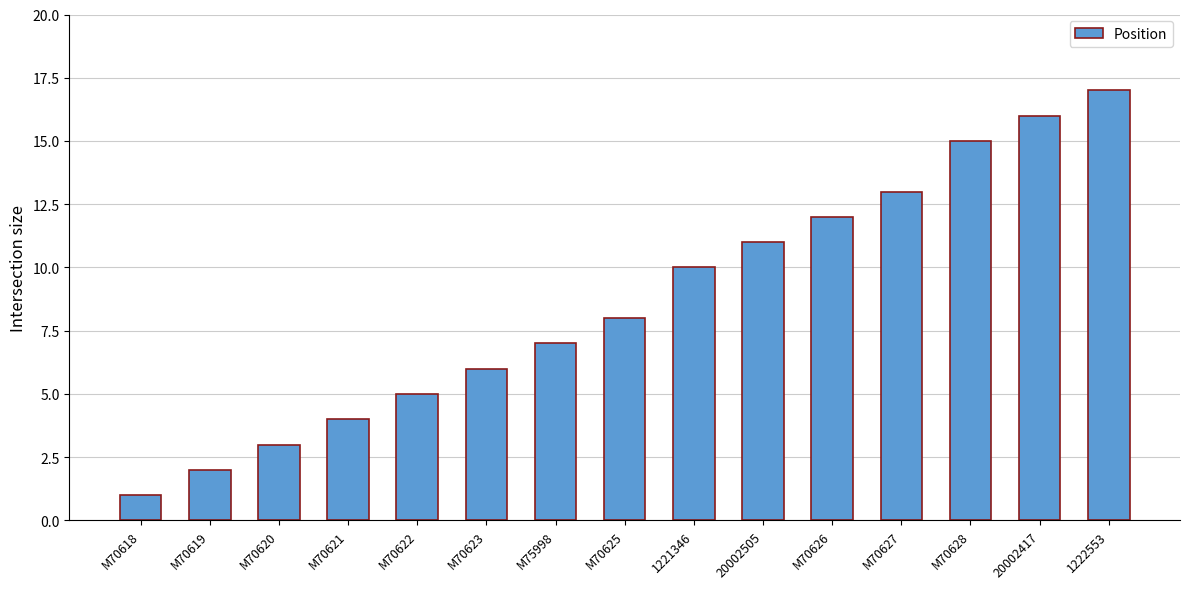

Which has a higher value, M70628 or M70621?

M70628